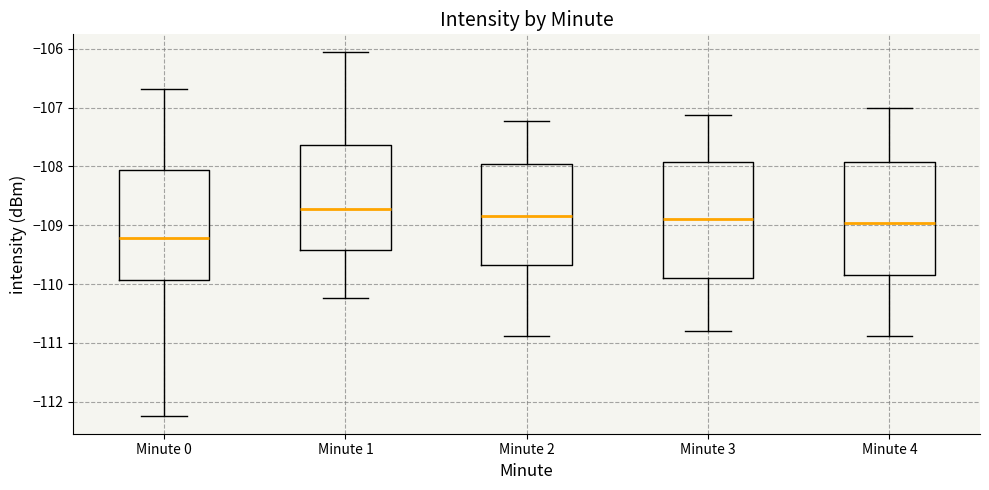

Where is the lower edge of the box for Minute 3 on the y-axis? The values are not printed on the chart, so give them approximately, as read against the axis.

-109.9